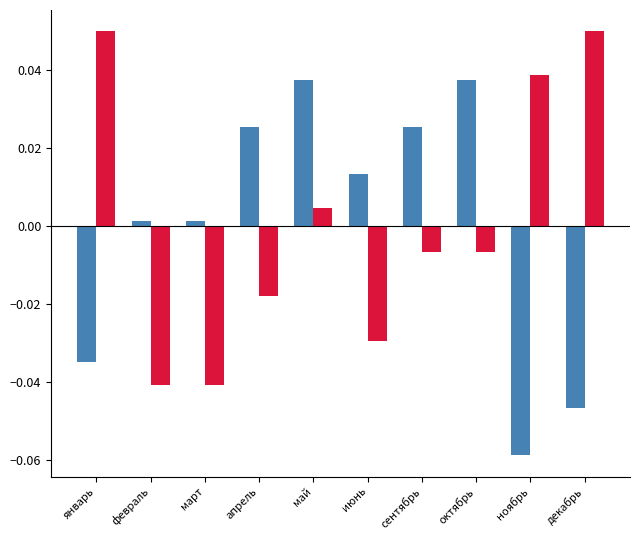

At which category is the sum across all series the highest?

май